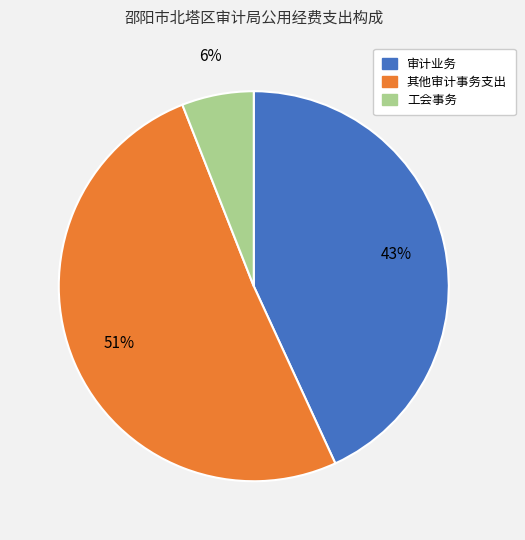

Which has a higher value, 审计业务 or 工会事务?

审计业务